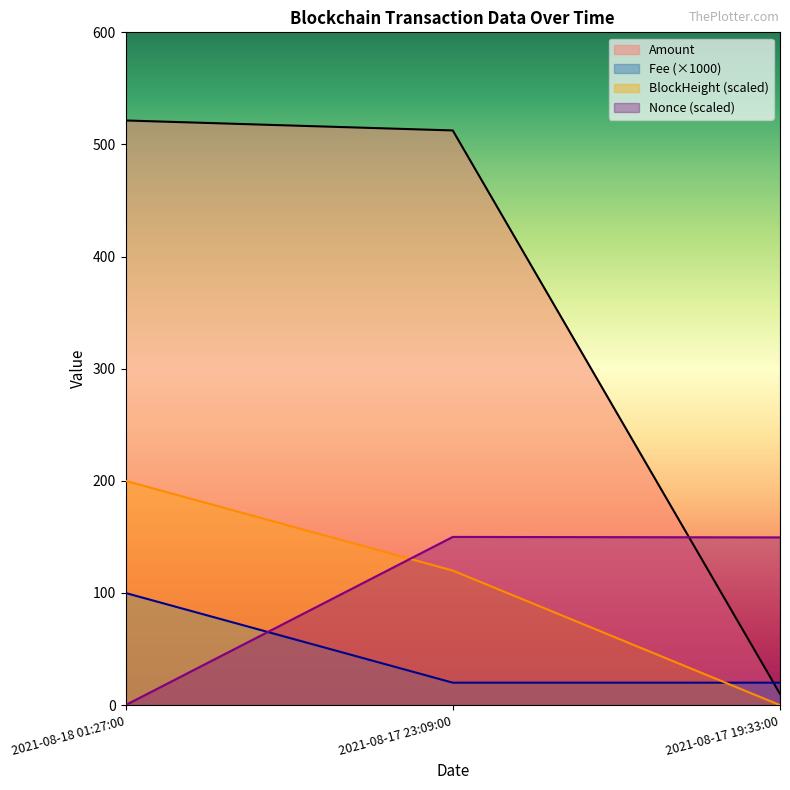

What position from the right is 2021-08-18 01:27:00?

3